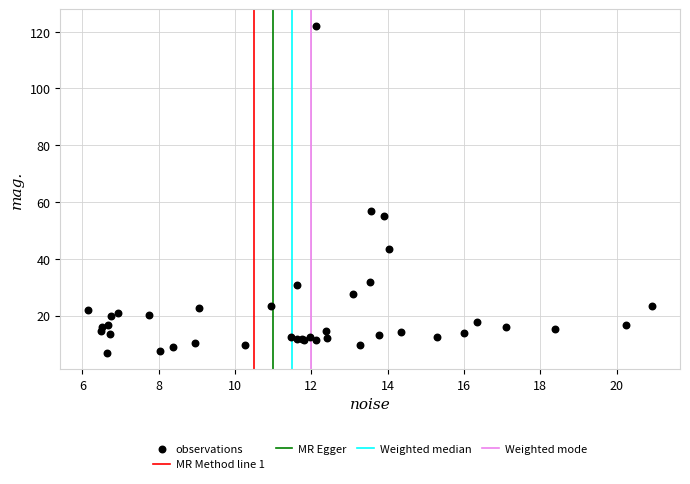

What Y value in the scatter plot is closest to 64?

56.9